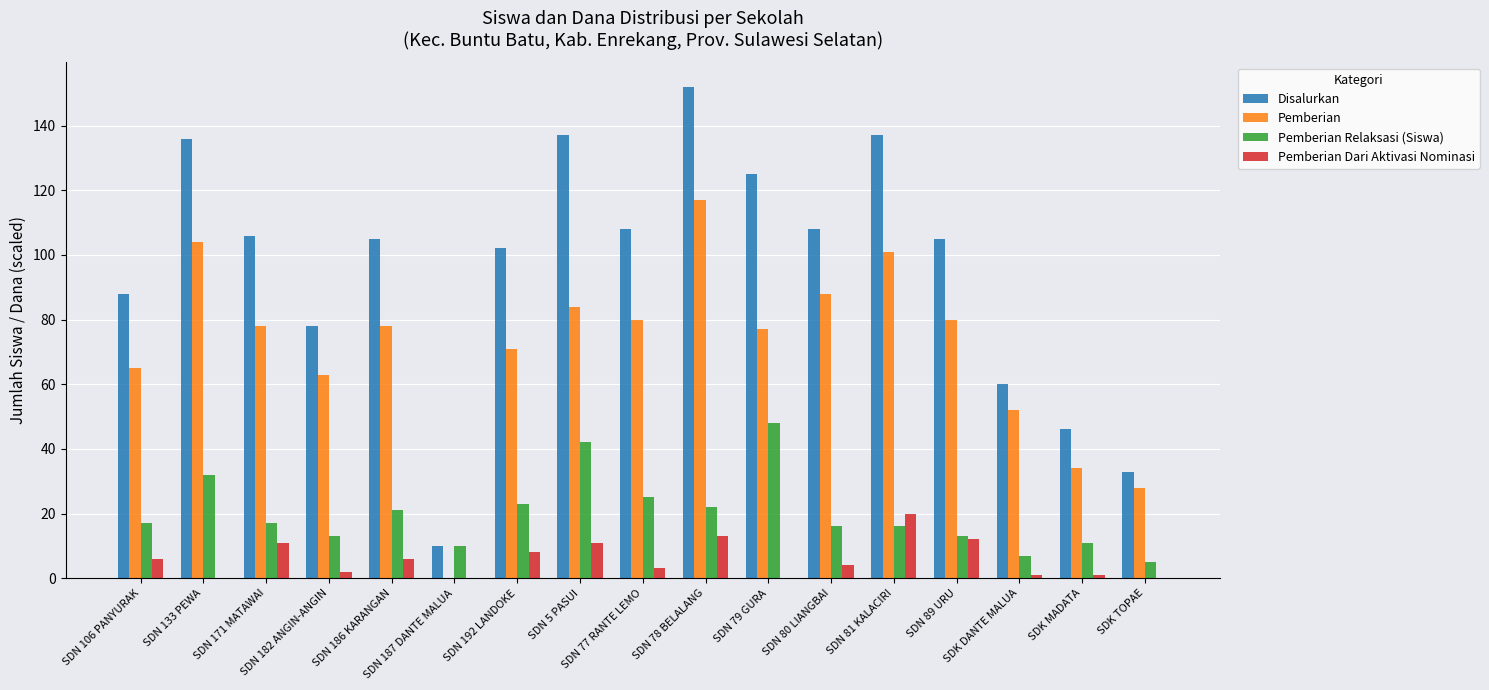

Are the bars horizontal?

No